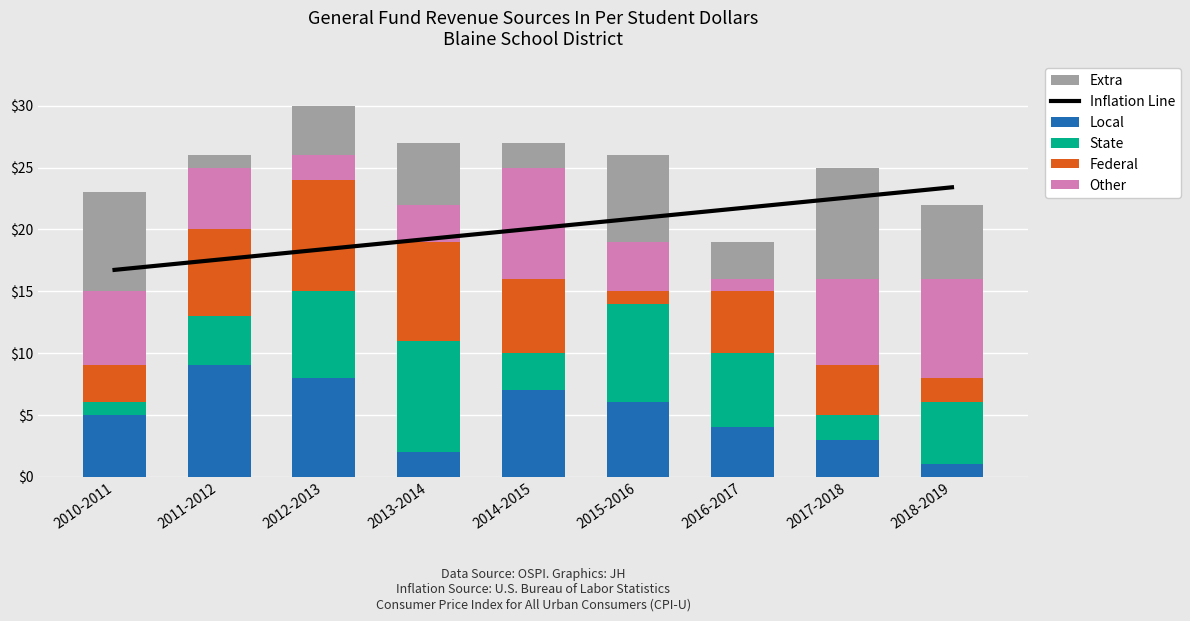

At which label does Extra first exceed 5?

2010-2011